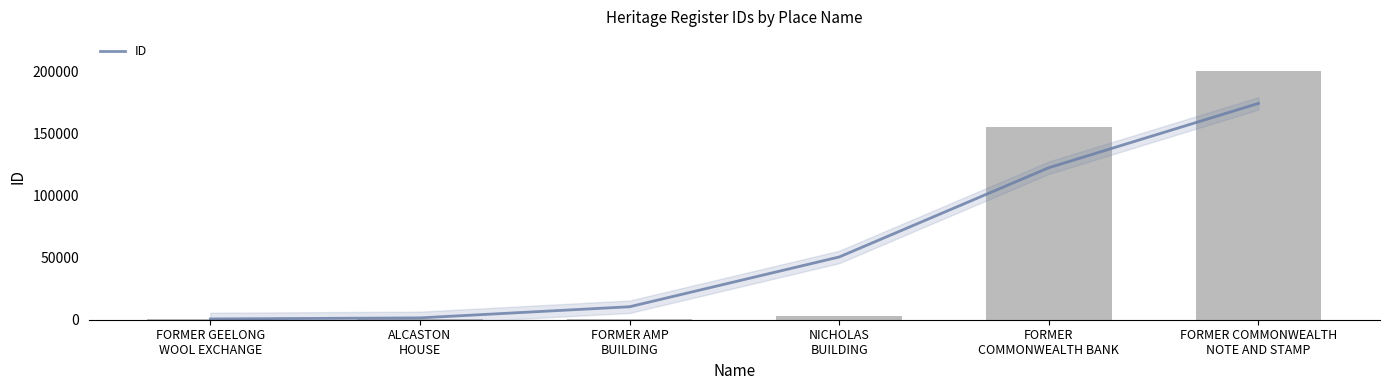

What is the value of the 2nd bar from the left?

711